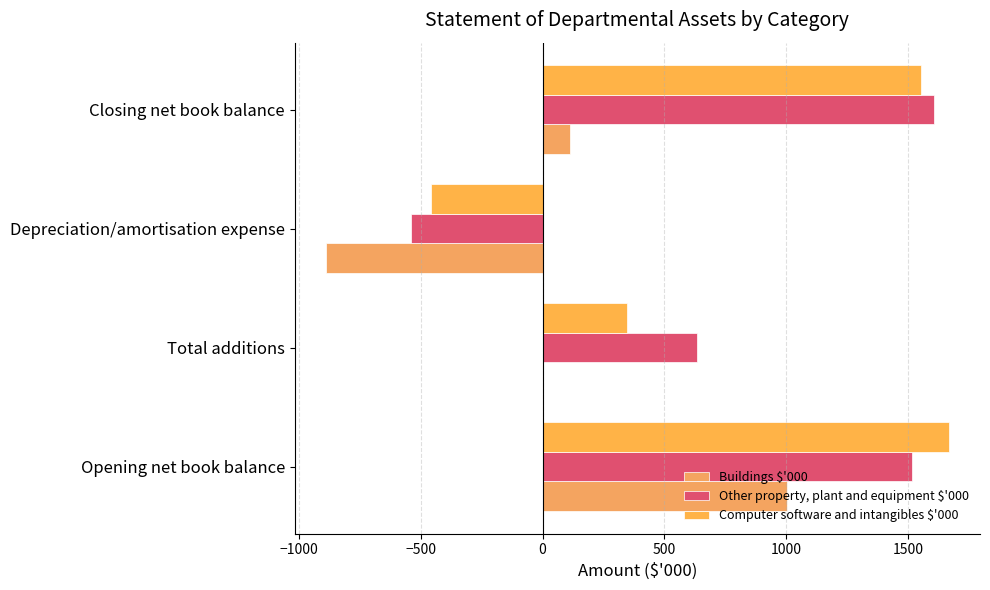

What is the sum of all Computer software and intangibles $'000 values?

3106